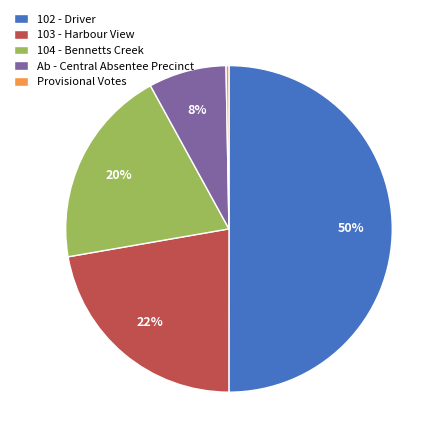

Which has a higher value, 104 - Bennetts Creek or 103 - Harbour View?

103 - Harbour View